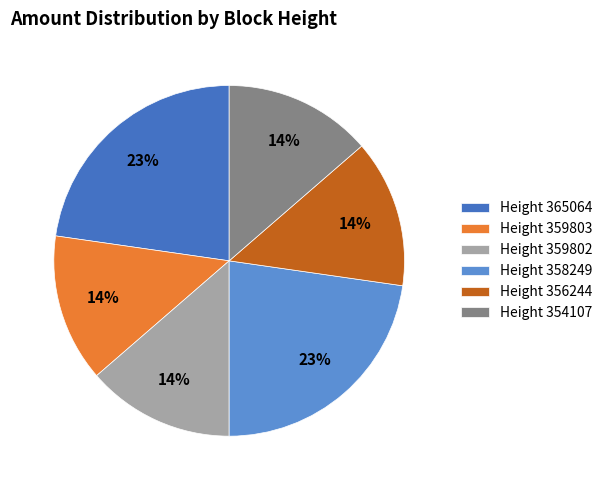

What percentage is the Height 365064 slice, to the nearest percent?

23%